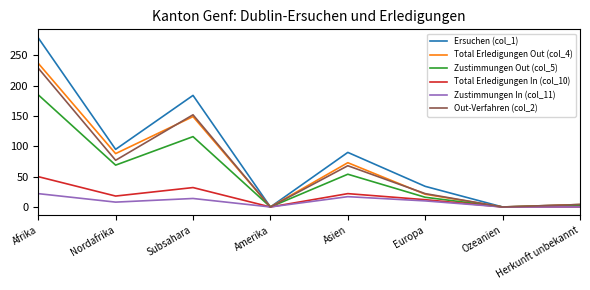

At which category is the sum across all series the highest?

Afrika